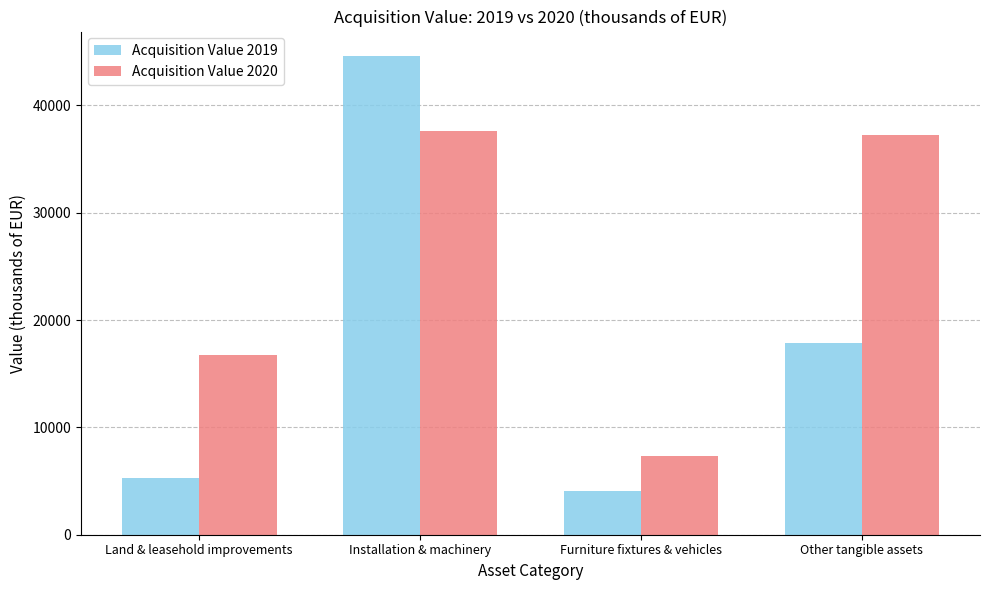

Are the bars grouped side by side (vs. stacked)?

Yes